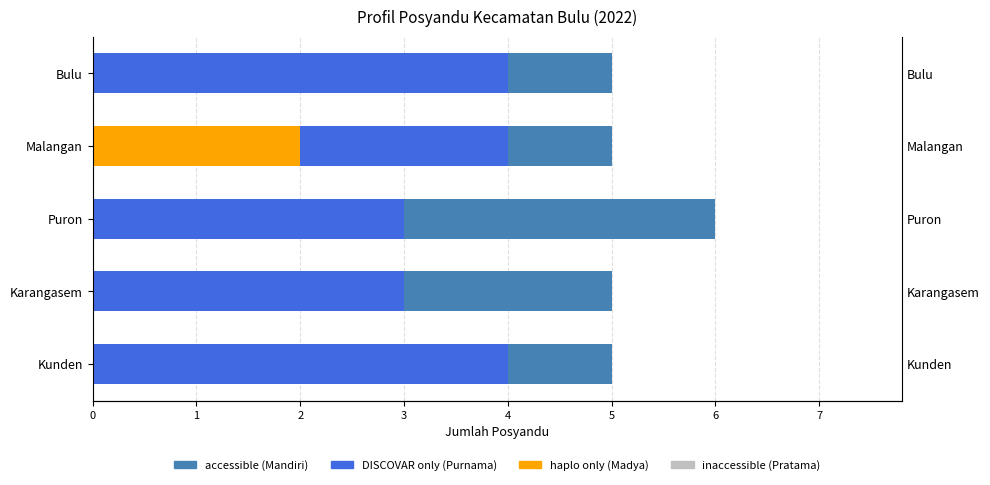

How many bars are there in total?

20